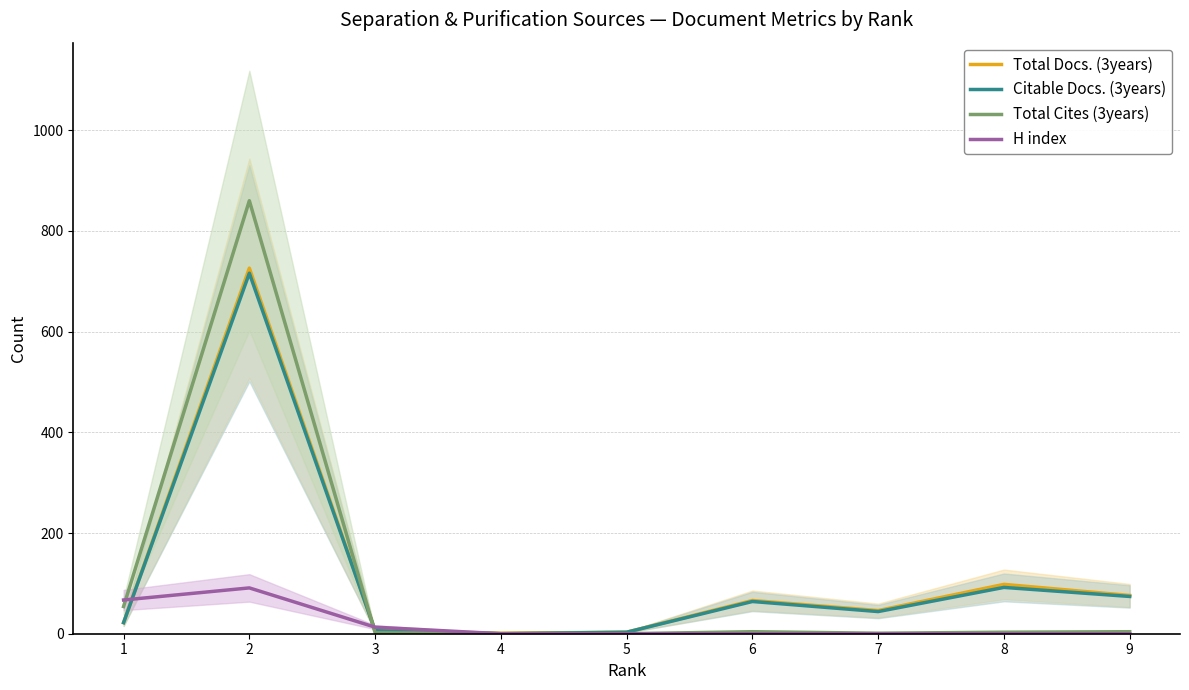

Rank the categories by Total Cites (3years) value from highest to lowest.

2, 1, 6, 9, 8, 3, 7, 4, 5